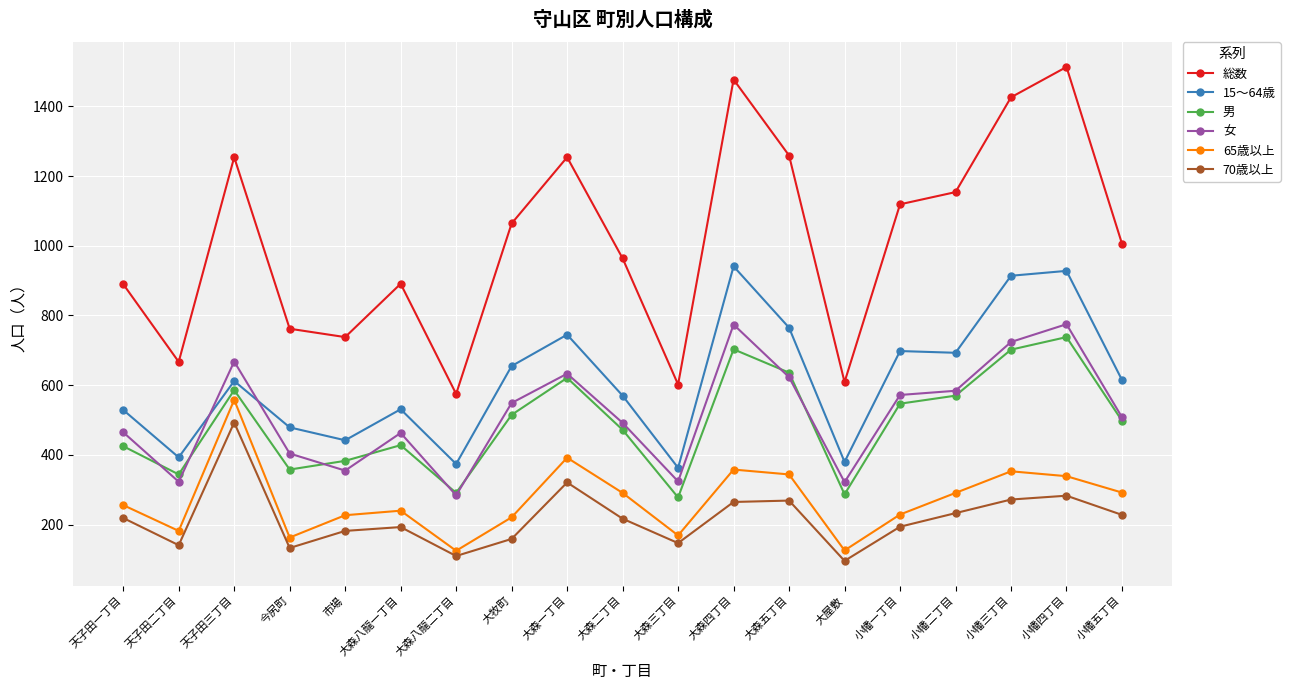

True or false: 総数 and 70歳以上 intersect in this chart.

False